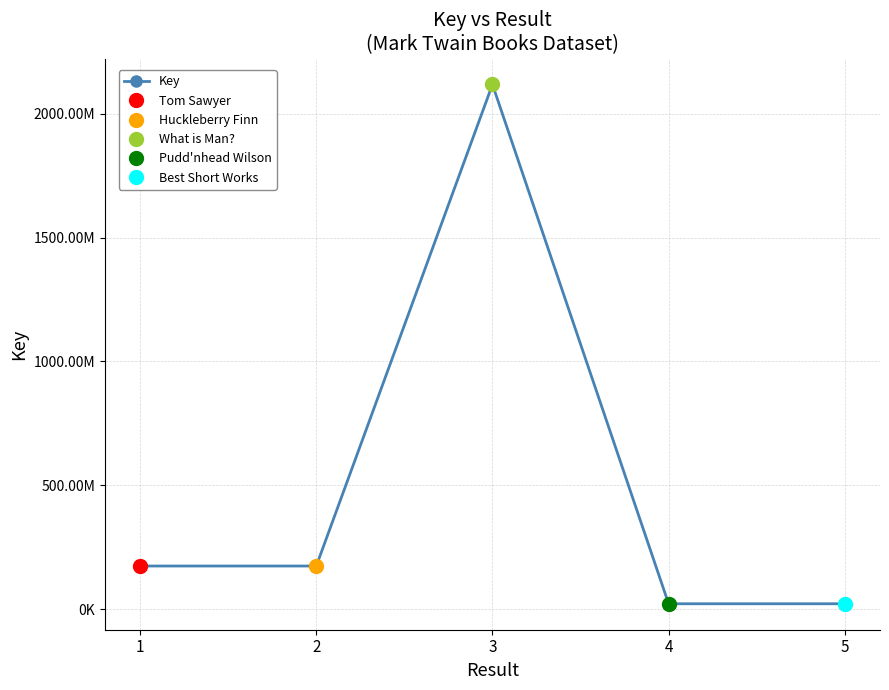

Is this an area chart (filled region under the line)?

No